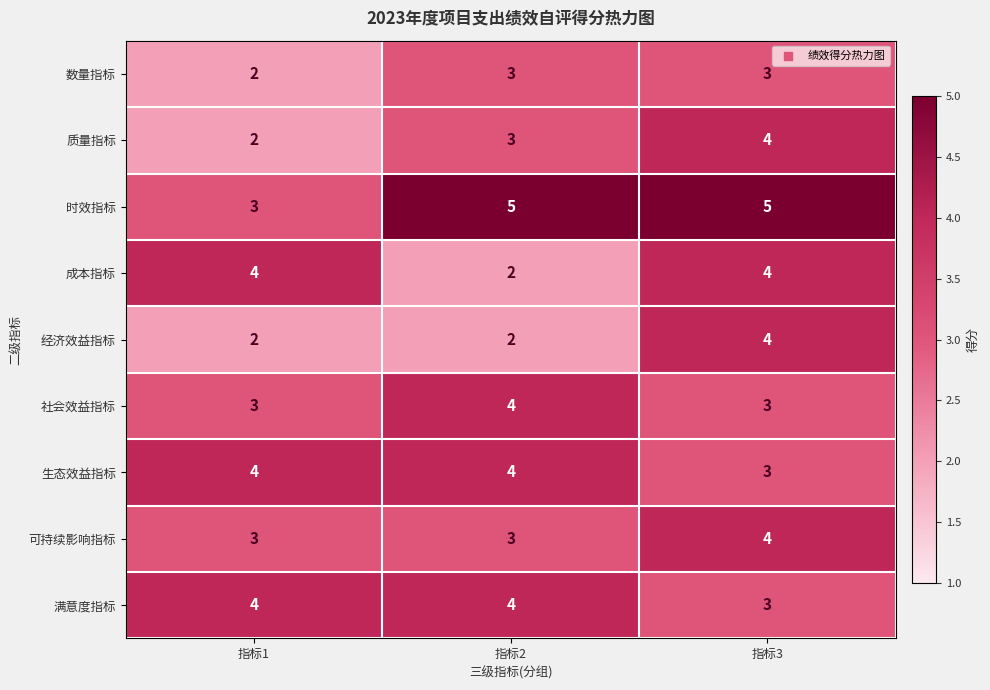

What is the approximate value of 质量指标 at 指标3?

4